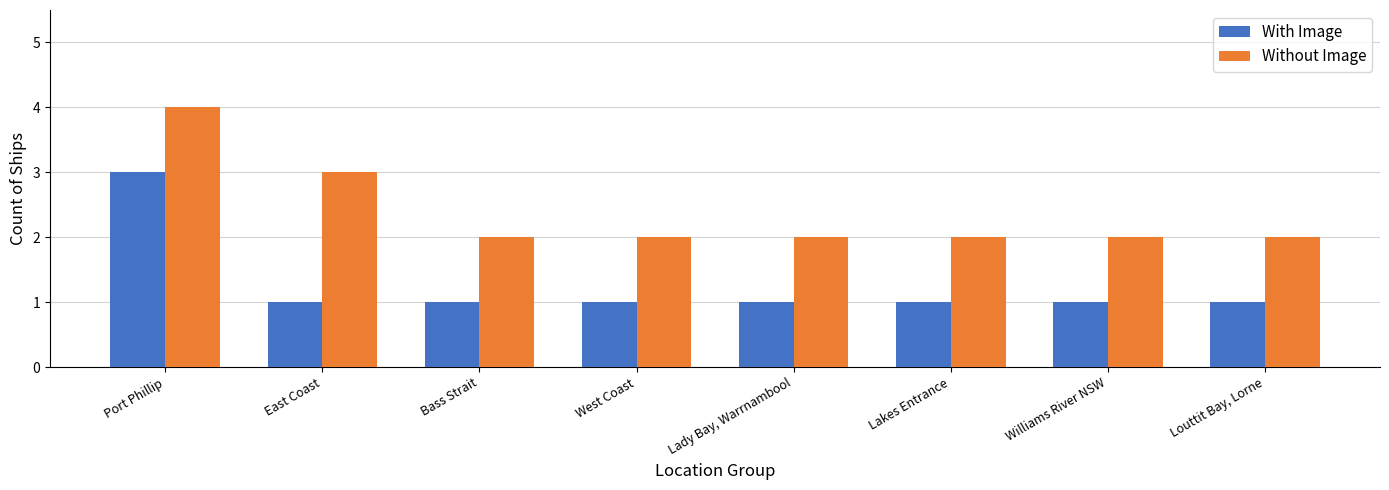

What is the sum of all With Image values?

10